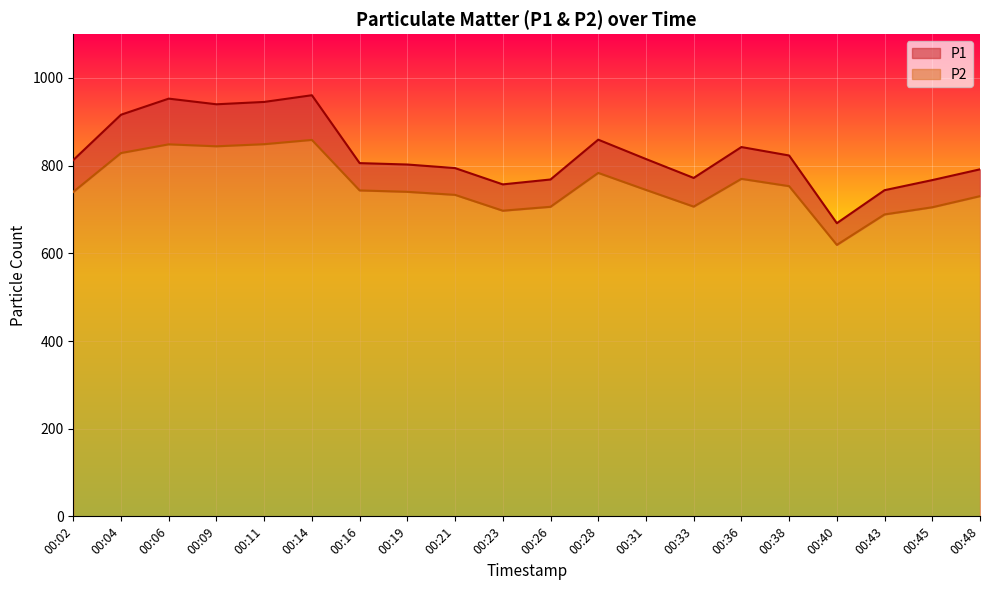

Which series has the largest range (max minus min)?

P1